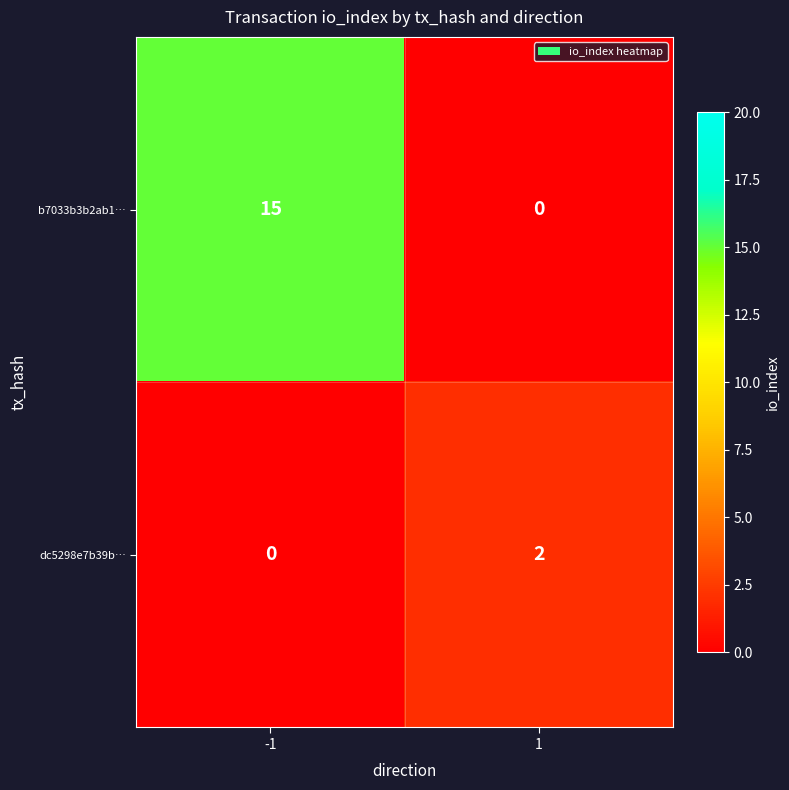

How many series are shown in this chart?

2